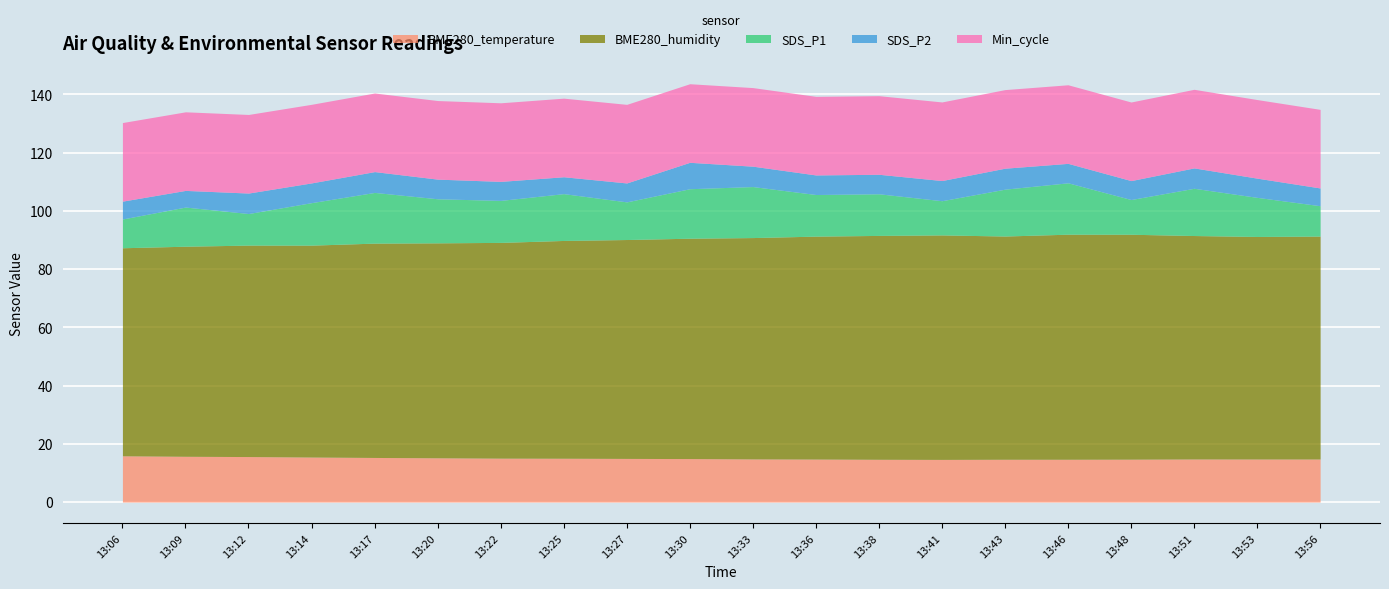

The BME280_humidity series shows 76.6 at 13:56. True or false?

True